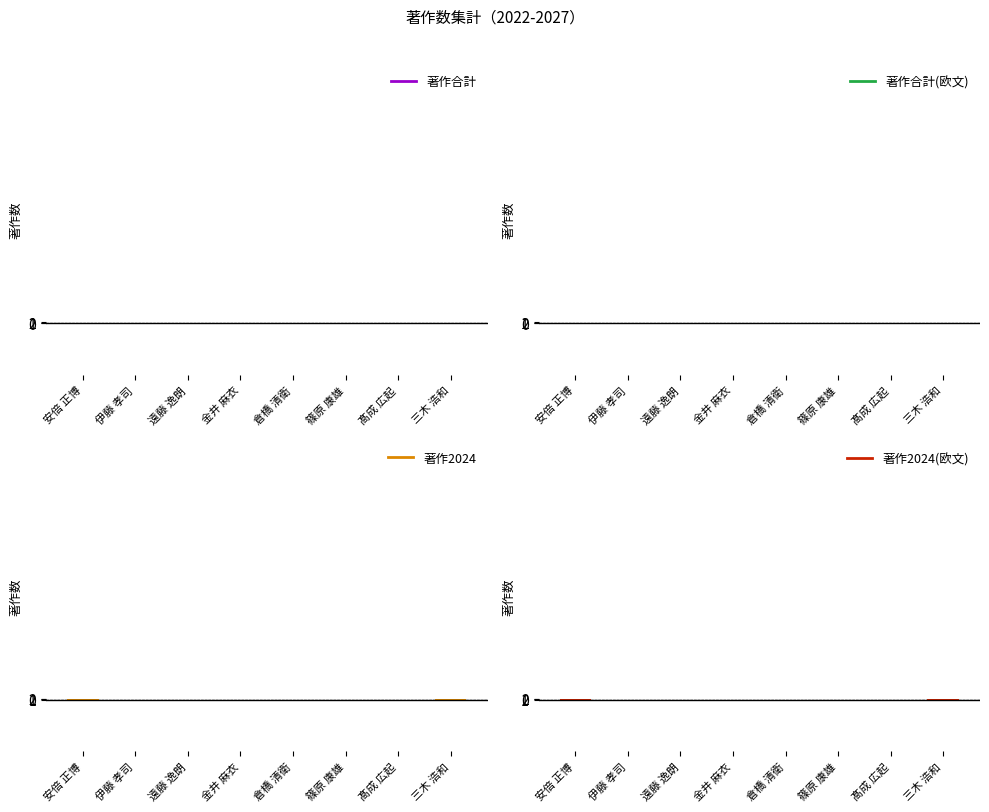

Reading right to left, list all the values displayed in this chart.

著作合計: 三木 浩和=1	髙成 広起=0	篠原 康雄=0	倉橋 清衛=0	金井 麻衣=0	遠藤 逸朗=0	伊藤 孝司=0	安倍 正博=1
著作合計(欧文): 三木 浩和=1	髙成 広起=0	篠原 康雄=0	倉橋 清衛=0	金井 麻衣=0	遠藤 逸朗=0	伊藤 孝司=0	安倍 正博=1
著作2024: 三木 浩和=1	髙成 広起=0	篠原 康雄=0	倉橋 清衛=0	金井 麻衣=0	遠藤 逸朗=0	伊藤 孝司=0	安倍 正博=1
著作2024(欧文): 三木 浩和=1	髙成 広起=0	篠原 康雄=0	倉橋 清衛=0	金井 麻衣=0	遠藤 逸朗=0	伊藤 孝司=0	安倍 正博=1